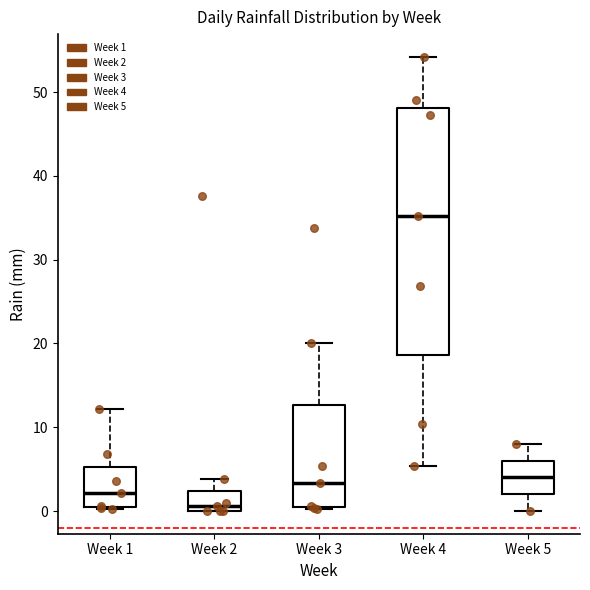

Reading left to right, transcribe this box plot: for each box, give where its median line is, the range the box spans, and where its two whiskers end, as read against the y-axis. The values are not printed on the chart, so give them approximately, as read against the axis.

Week 1: median 2, box 1 to 5, whiskers 0 to 12
Week 2: median 1, box 0 to 2, whiskers 0 to 4
Week 3: median 3, box 1 to 13, whiskers 0 to 20
Week 4: median 35, box 19 to 48, whiskers 5 to 54
Week 5: median 4, box 2 to 6, whiskers 0 to 8